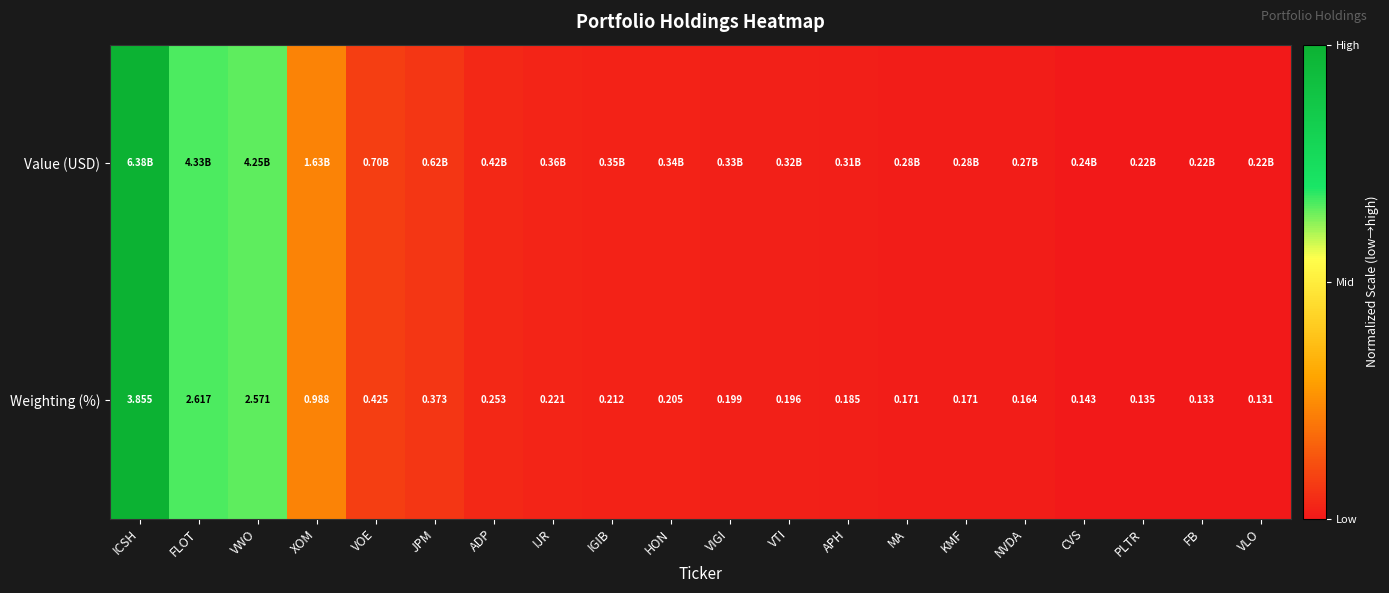

Where is Weighting (%) nearest to the value 1?

XOM